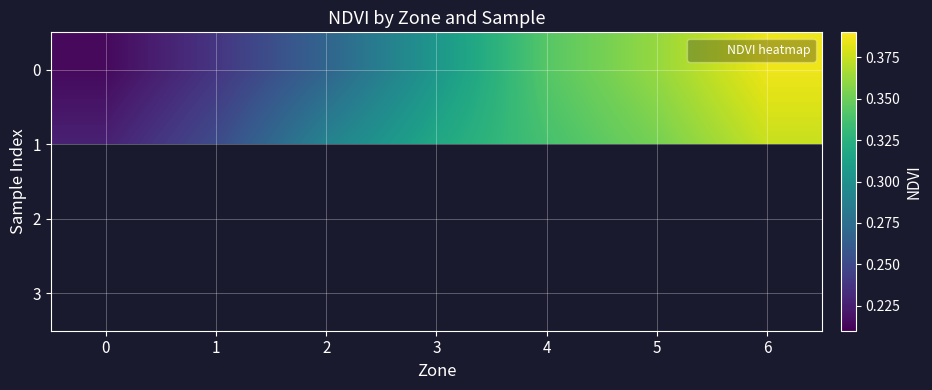

The 1 series shows 0.3 at 4. True or false?

True